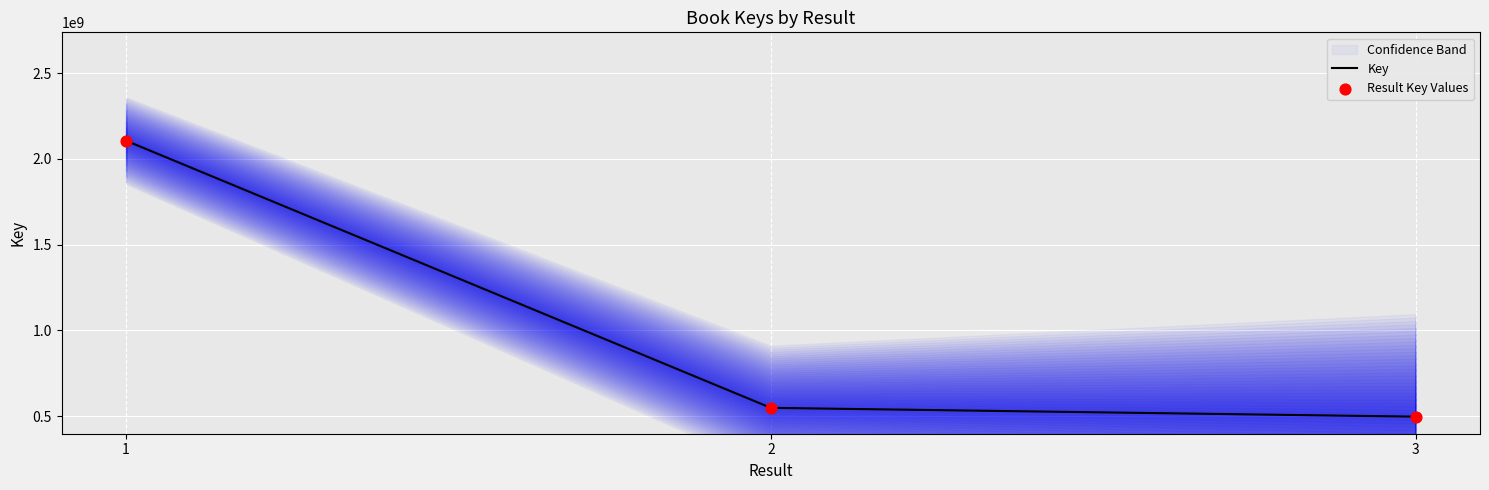

At which category is the sum across all series the highest?

1